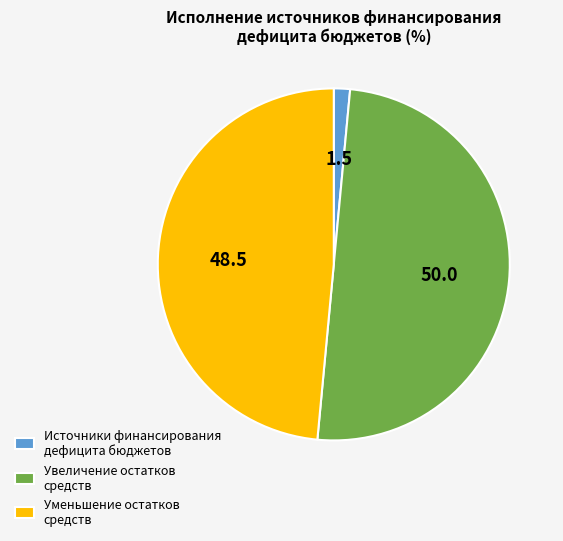

True or false: Уменьшение остатков средств accounts for 49% of the total.

True